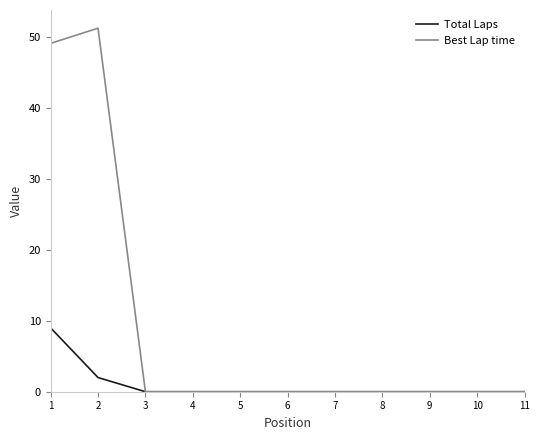

List the series in order of their peak value, highest first.

Best Lap time, Total Laps